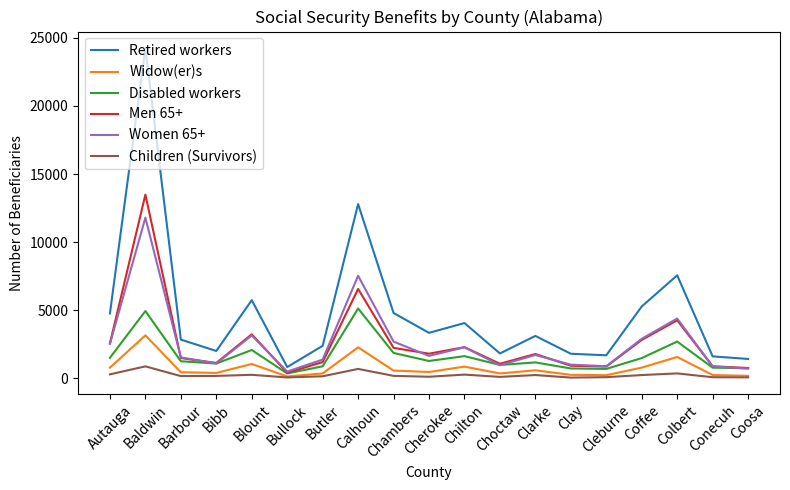

True or false: Children (Survivors) and Retired workers cross at least once.

False